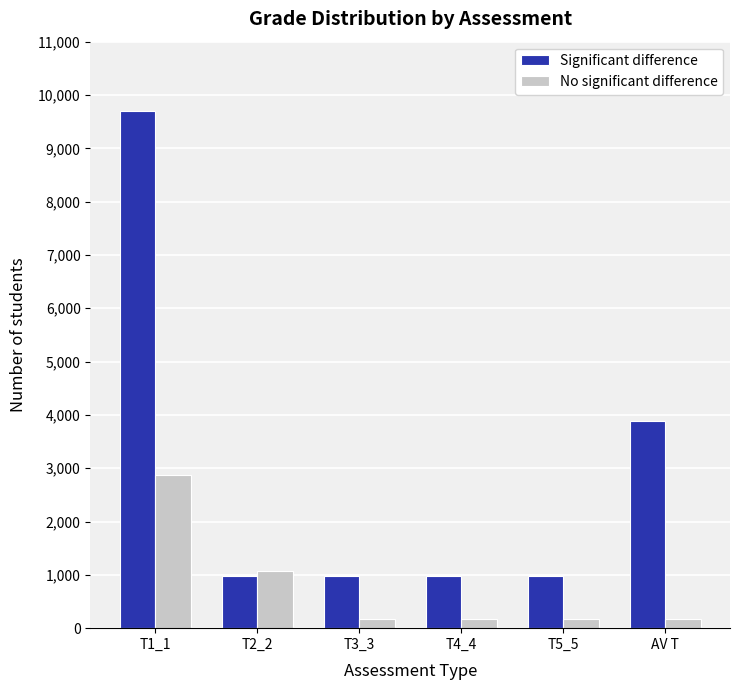

What is the difference between the highest and lowest values at T3_3?

790